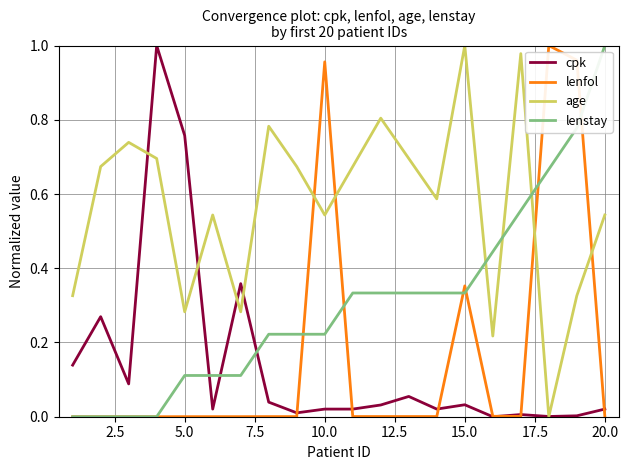

True or false: age and lenstay intersect in this chart.

True